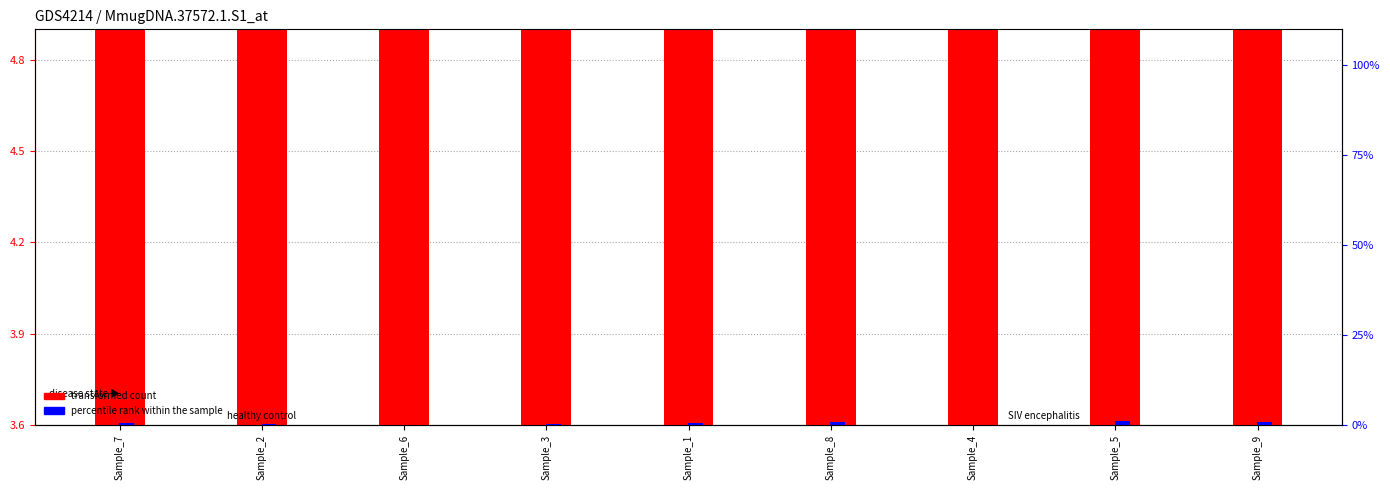

Reading left to right, extract all data points from this chart.

transformed count: Sample_7=4.1	Sample_2=4.3	Sample_6=4.8	Sample_3=4.5	Sample_1=3.9	Sample_8=4.2	Sample_4=4.7	Sample_5=3.6	Sample_9=3.7
percentile rank within the sample: Sample_7=0.5	Sample_2=0.2	Sample_6=0.1	Sample_3=0.4	Sample_1=0.6	Sample_8=0.7	Sample_4=0.0	Sample_5=1.0	Sample_9=0.9